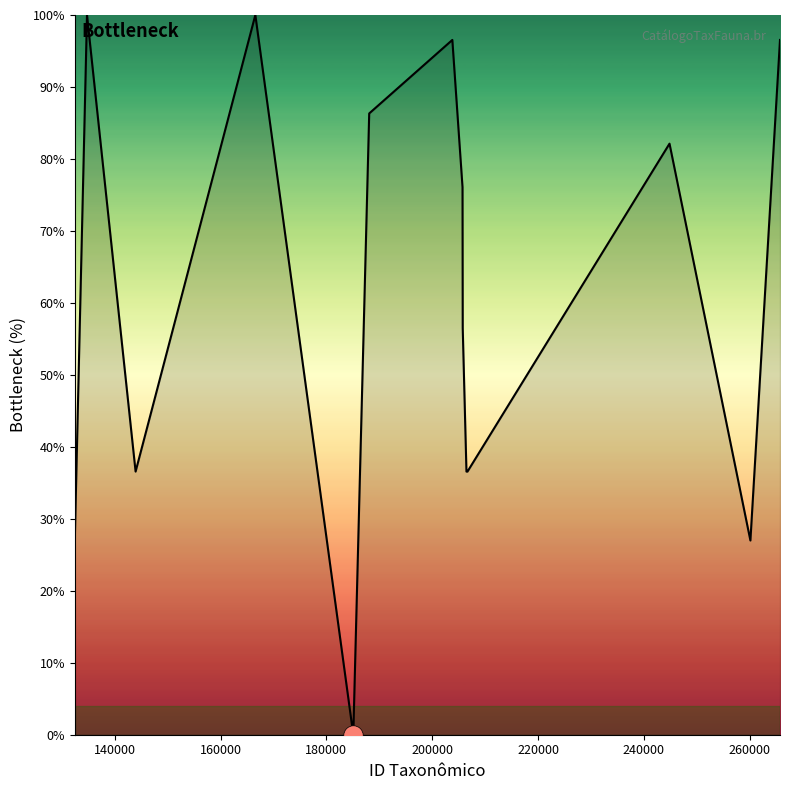

How many values are above zero?

13